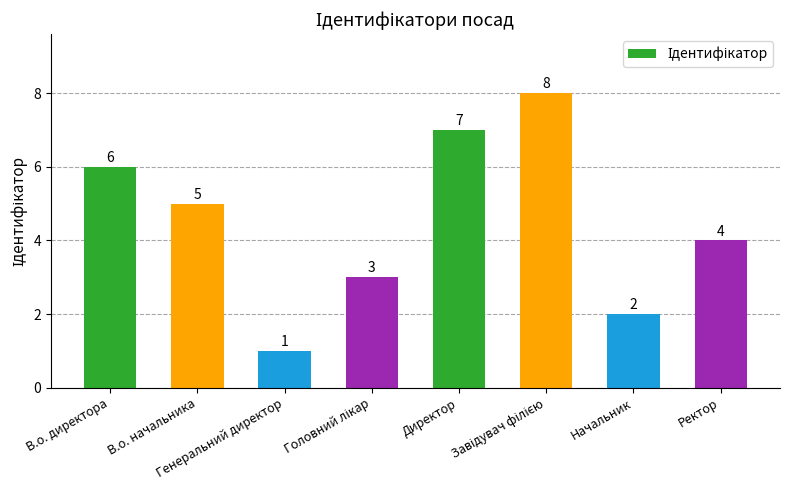

Where does the data first go above 5?

В.о. директора